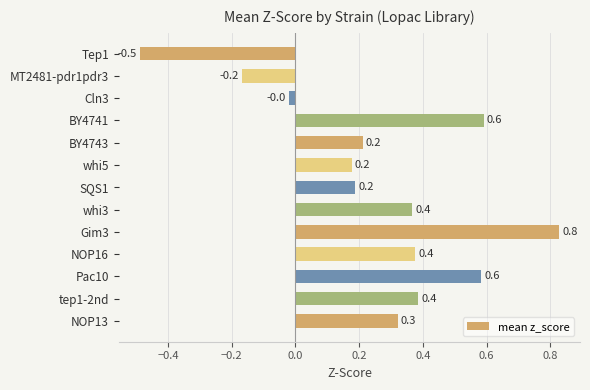

Between whi5 and Pac10, which is larger?

Pac10